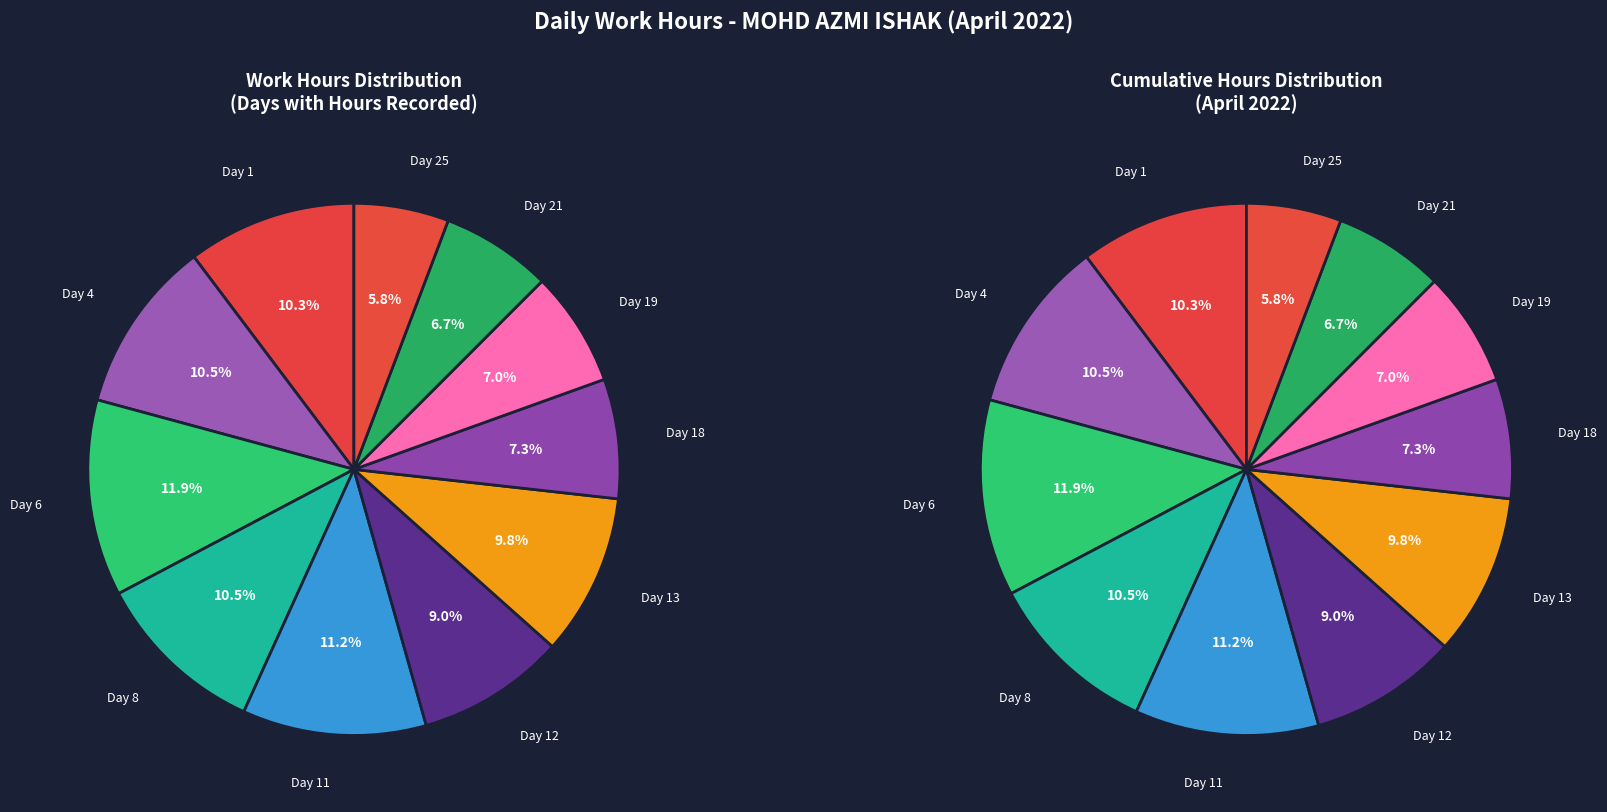

To the nearest percent, what is the difference between the largest and smallest slice percentages?

6%